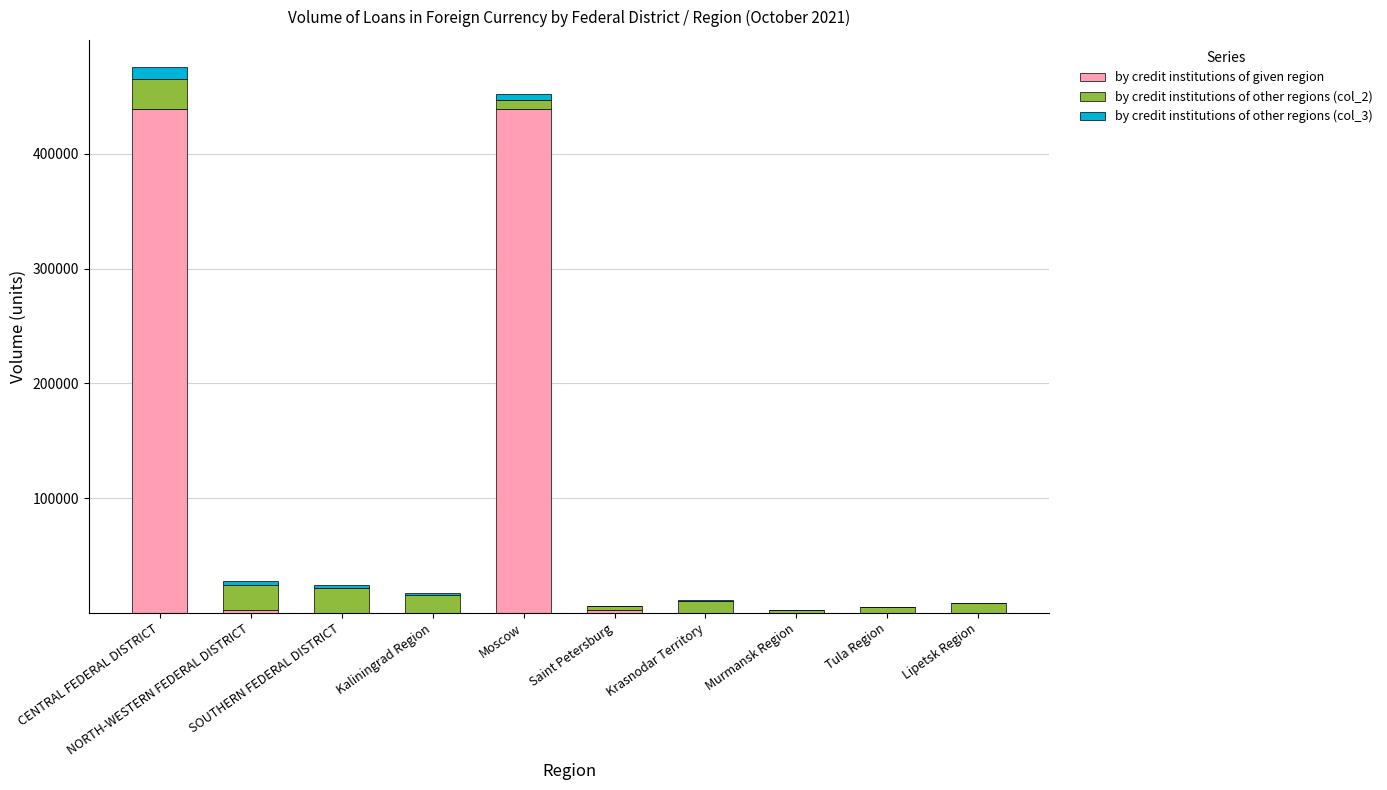

What is the maximum value for by credit institutions of given region?

439077